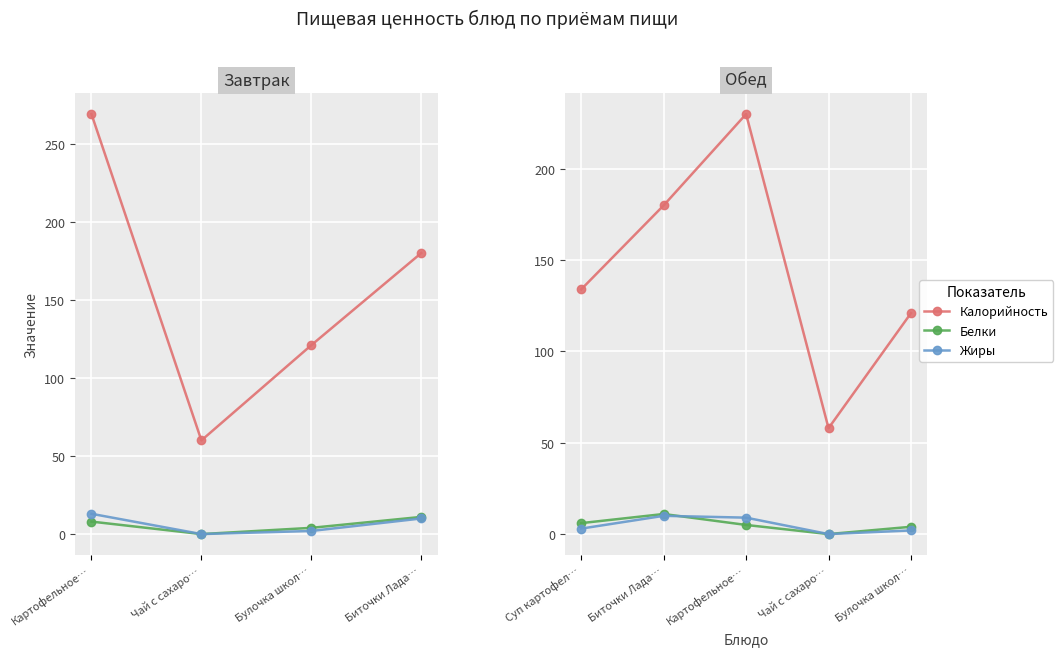

What is the value of the Белки point at the 1st from the left?

6